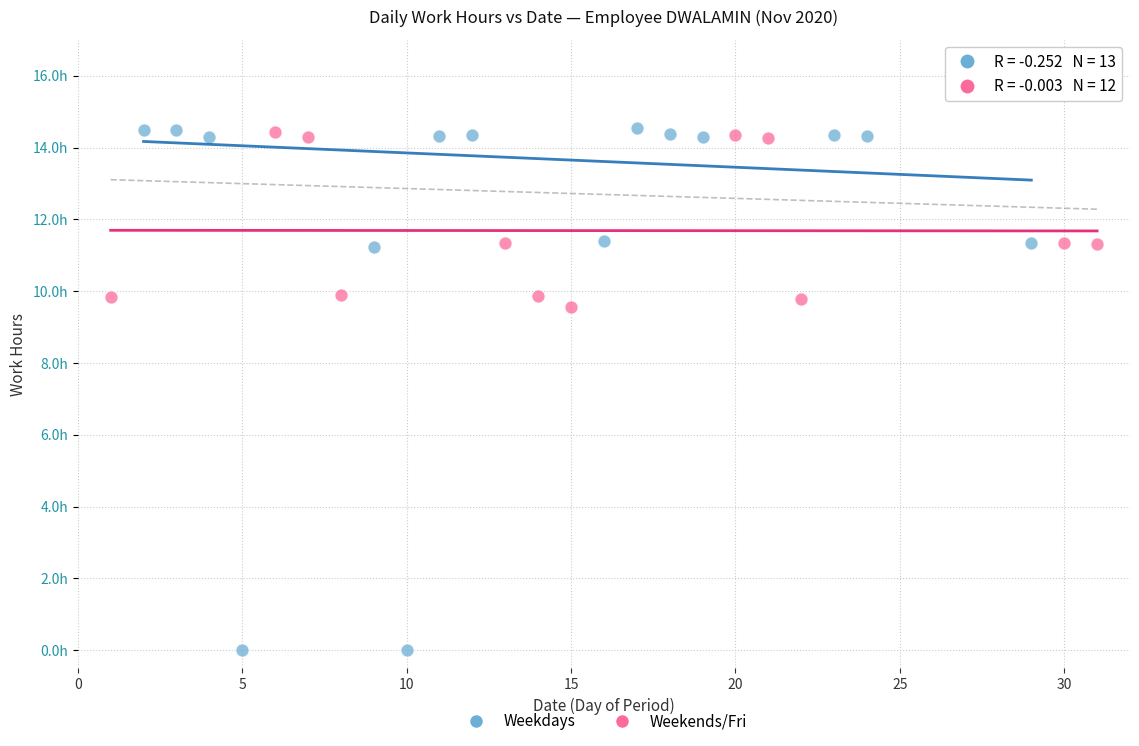

What are all the series names shown in the legend?

Weekdays, Weekends/Fri